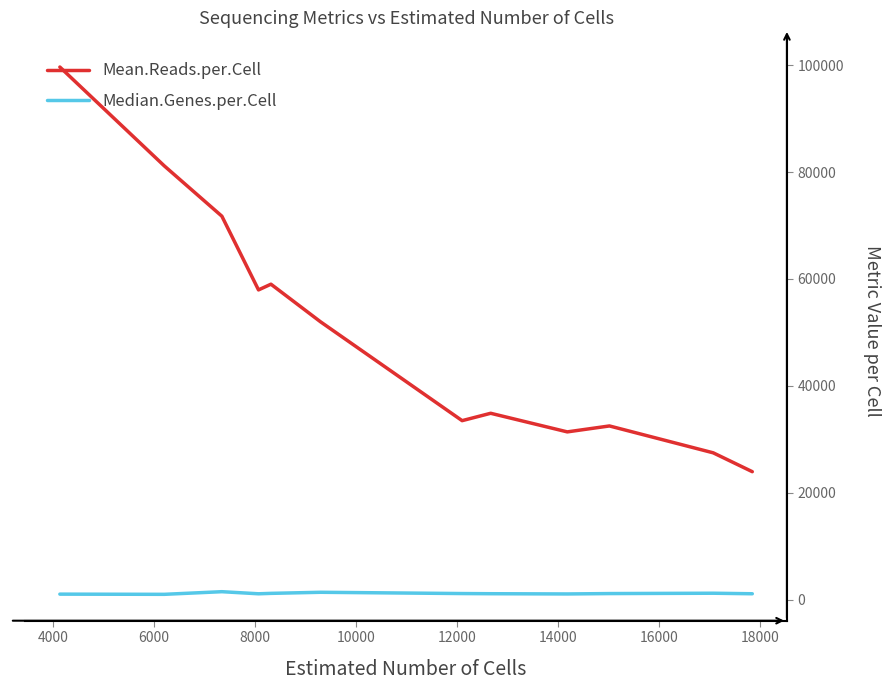

Is this an area chart (filled region under the line)?

No